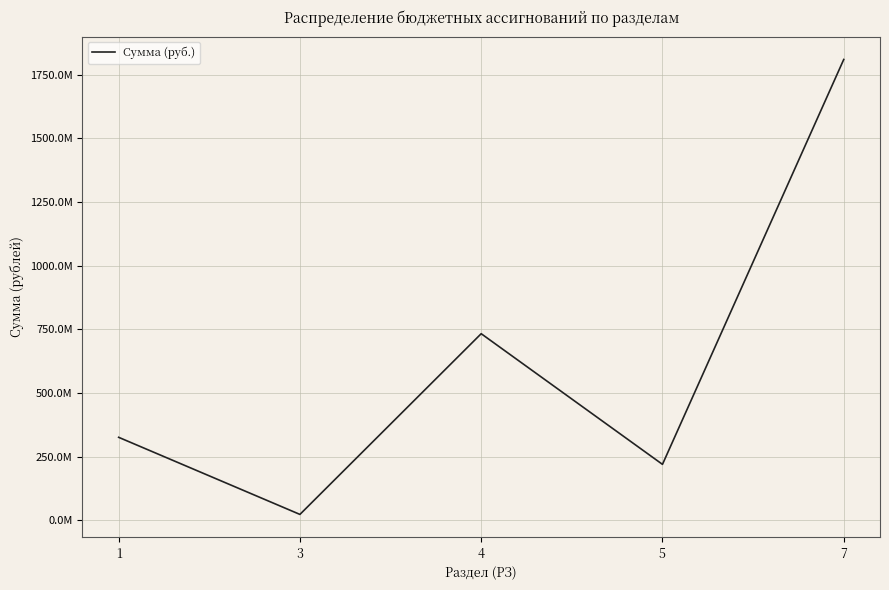

How many points are higher than both their immediate neighbors (excluding endpoints)?

1